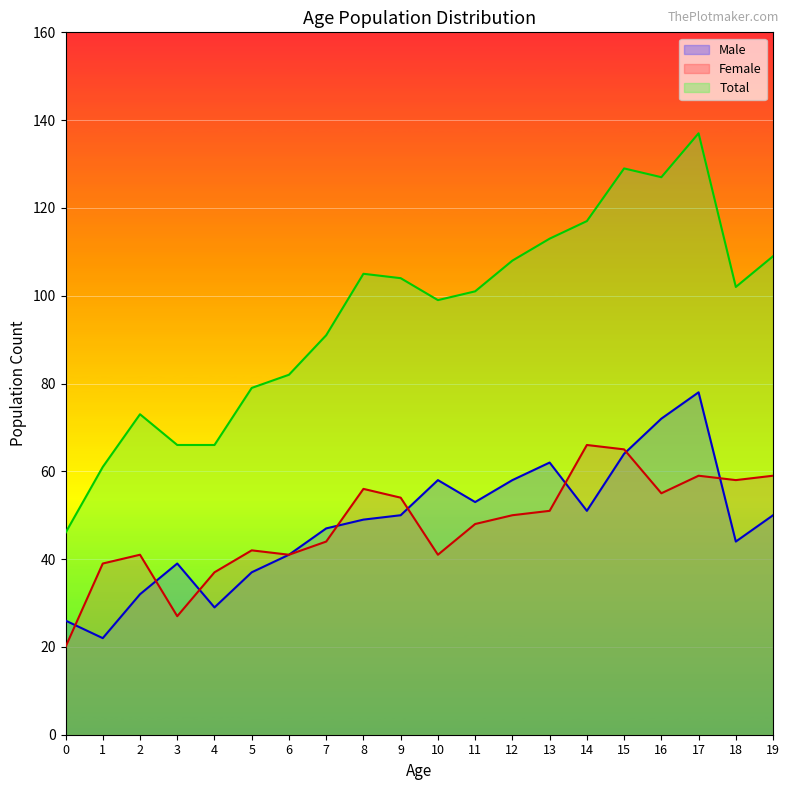

List the labels in order of Male value, largest first.

17, 16, 15, 13, 10, 12, 11, 14, 9, 19, 8, 7, 18, 6, 3, 5, 2, 4, 0, 1